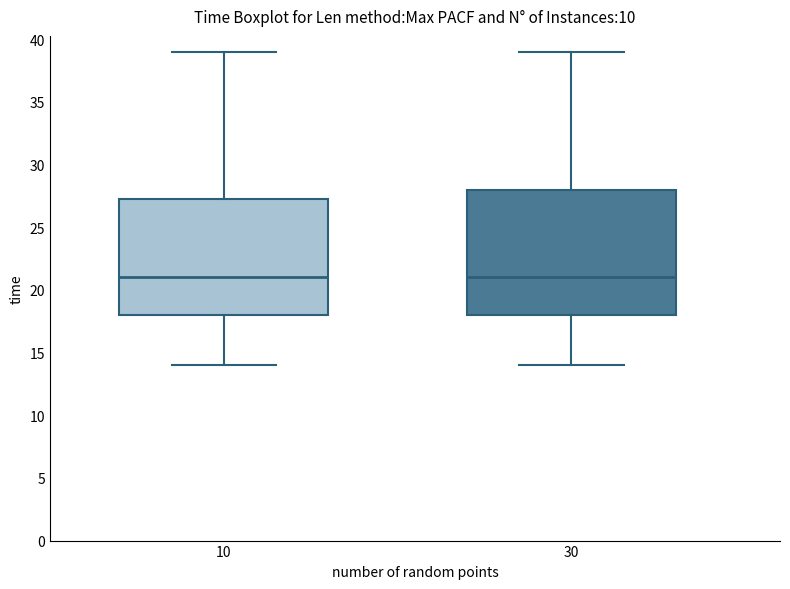

Where is the upper edge of the box at x = 10 on the y-axis? The values are not printed on the chart, so give them approximately, as read against the axis.

27.5